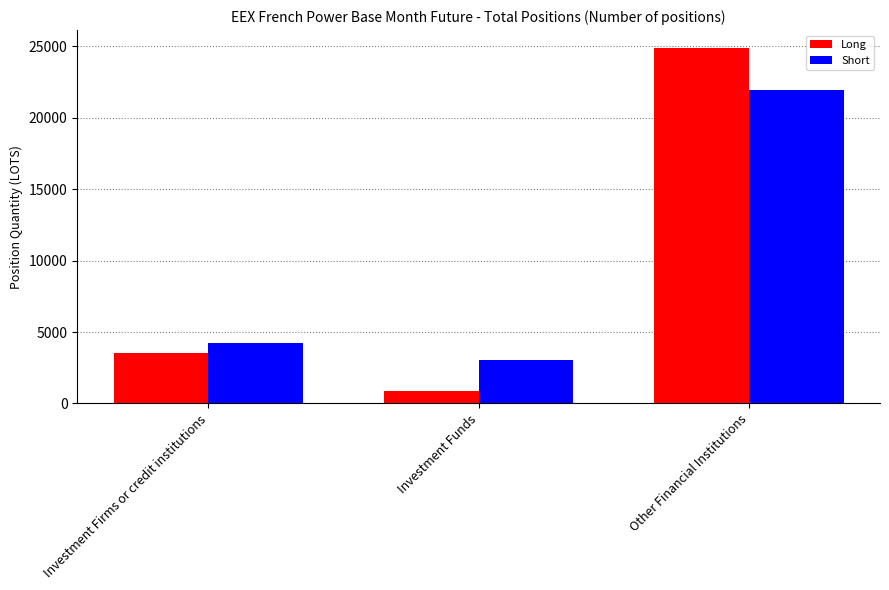

Where is Short nearest to the value 12503?

Investment Firms or credit institutions